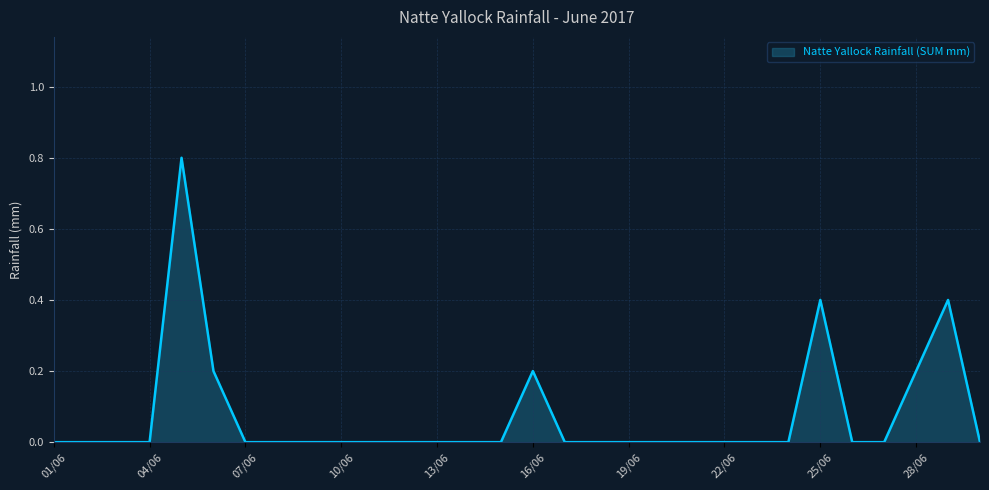

What is the maximum value shown in the chart?

0.8